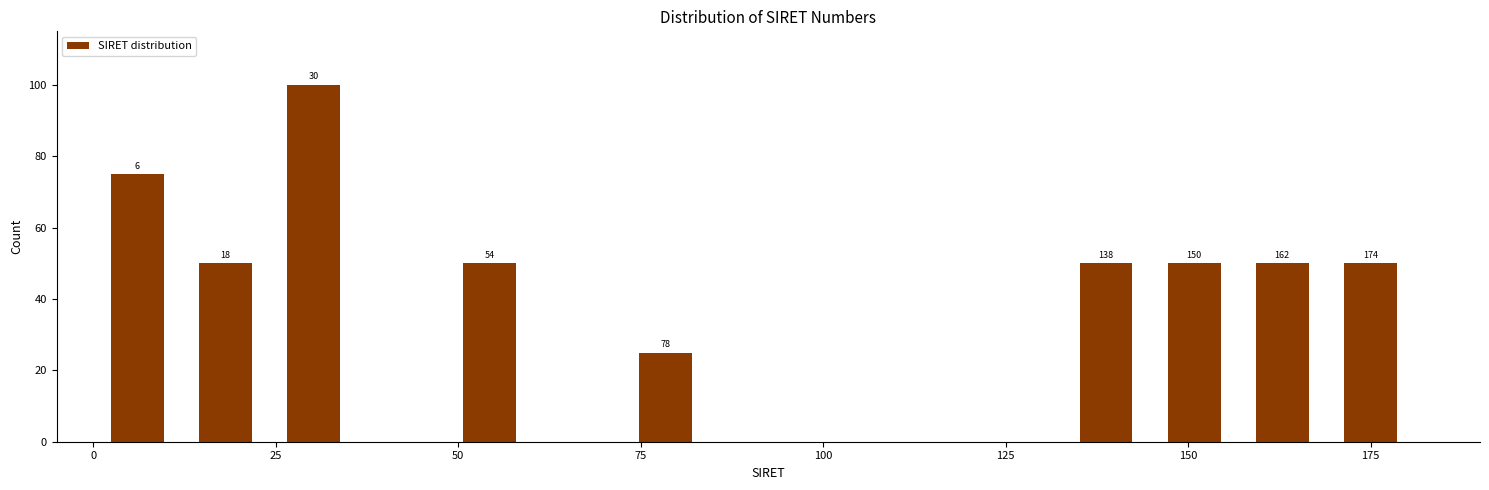

Around what value on the x-axis is the tallest bar? Give the approximate position of its centre, as read against the axis.

30